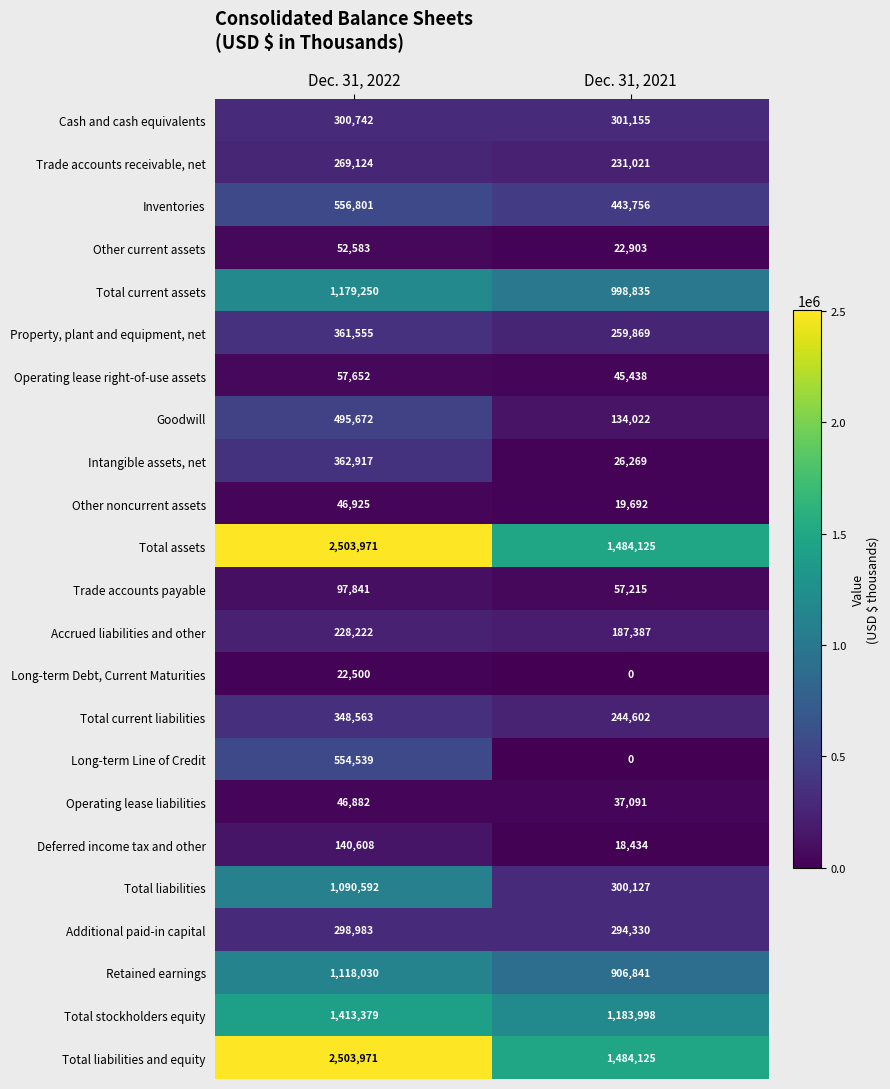

What is the sum of the Total assets values at Dec. 31, 2021 and Dec. 31, 2022?

3988096